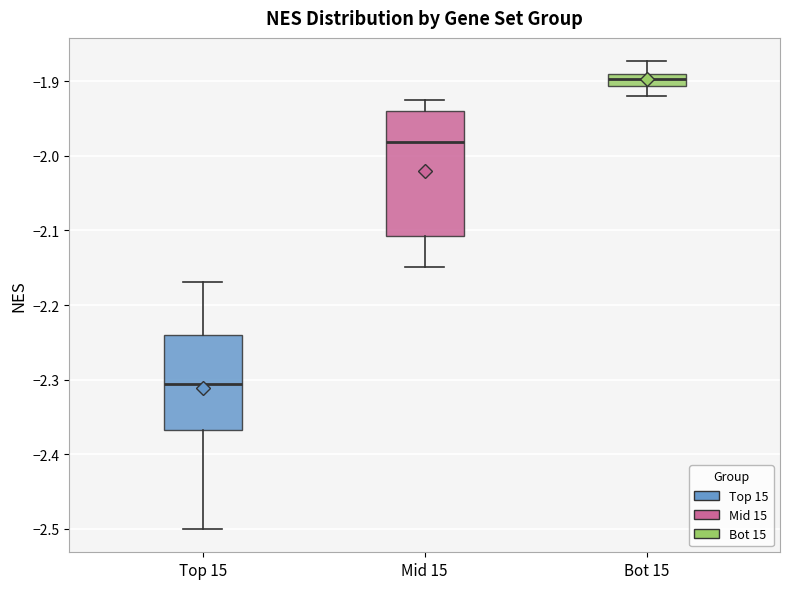

Reading left to right, transcribe this box plot: for each box, give where its median line is, the range the box spans, and where its two whiskers end, as read against the y-axis. The values are not printed on the chart, so give them approximately, as read against the axis.

Top 15: median -2.31, box -2.37 to -2.24, whiskers -2.50 to -2.17
Mid 15: median -1.98, box -2.11 to -1.94, whiskers -2.15 to -1.93
Bot 15: median -1.90, box -1.91 to -1.89, whiskers -1.92 to -1.87